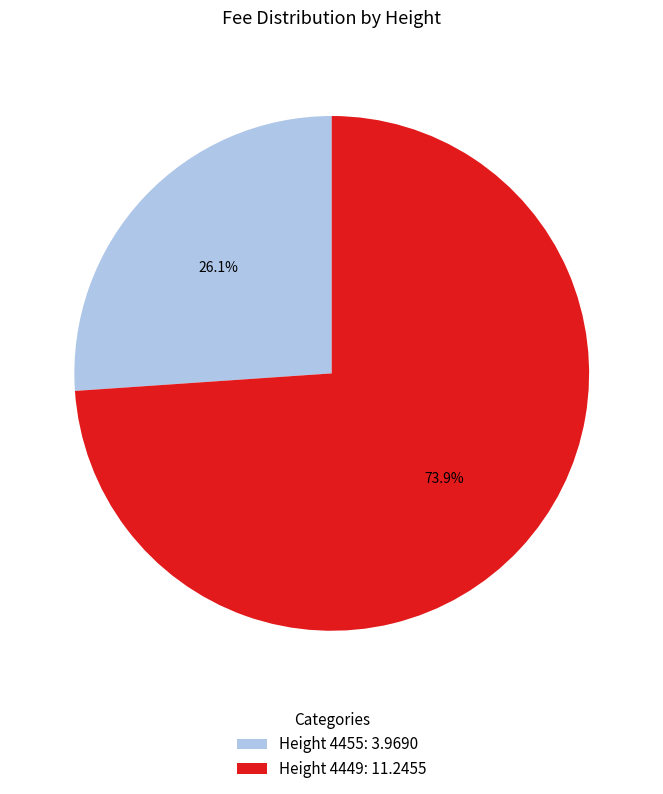

Does Height 4449: 11.2455 represent more than half of the total?

Yes